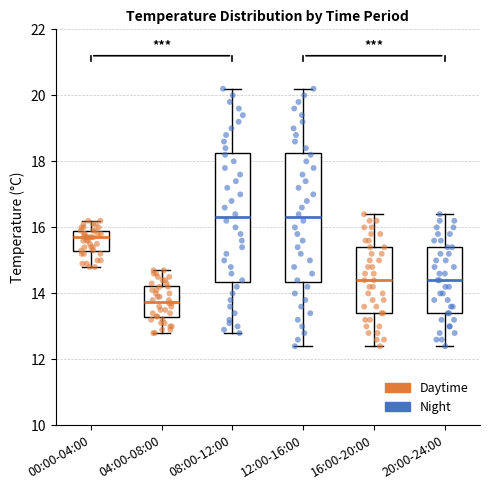

Which box has the lowest median line?

04:00-08:00